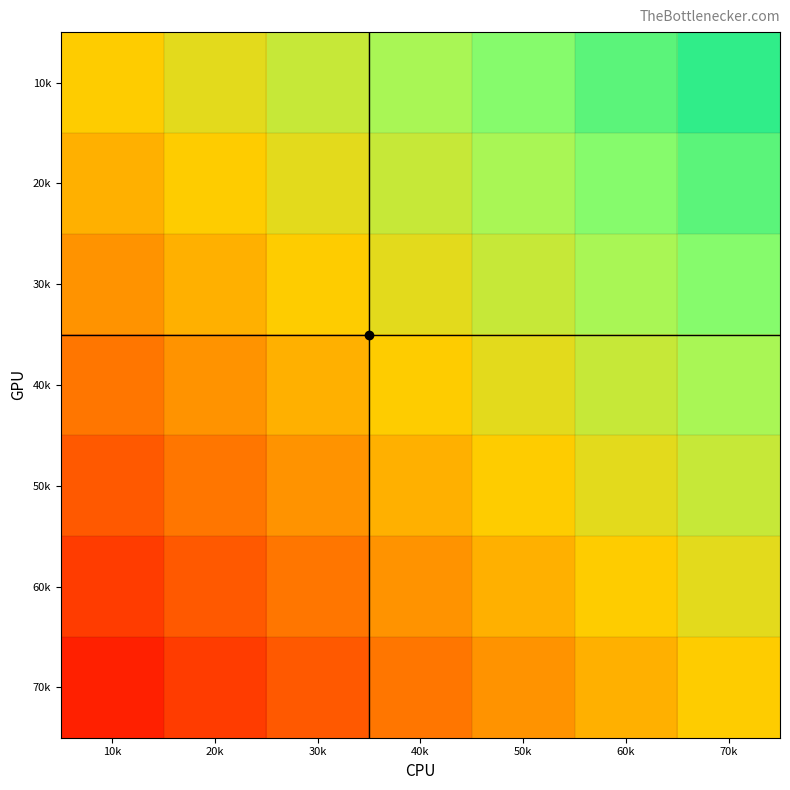

Which category has the lowest value across all series?

10k